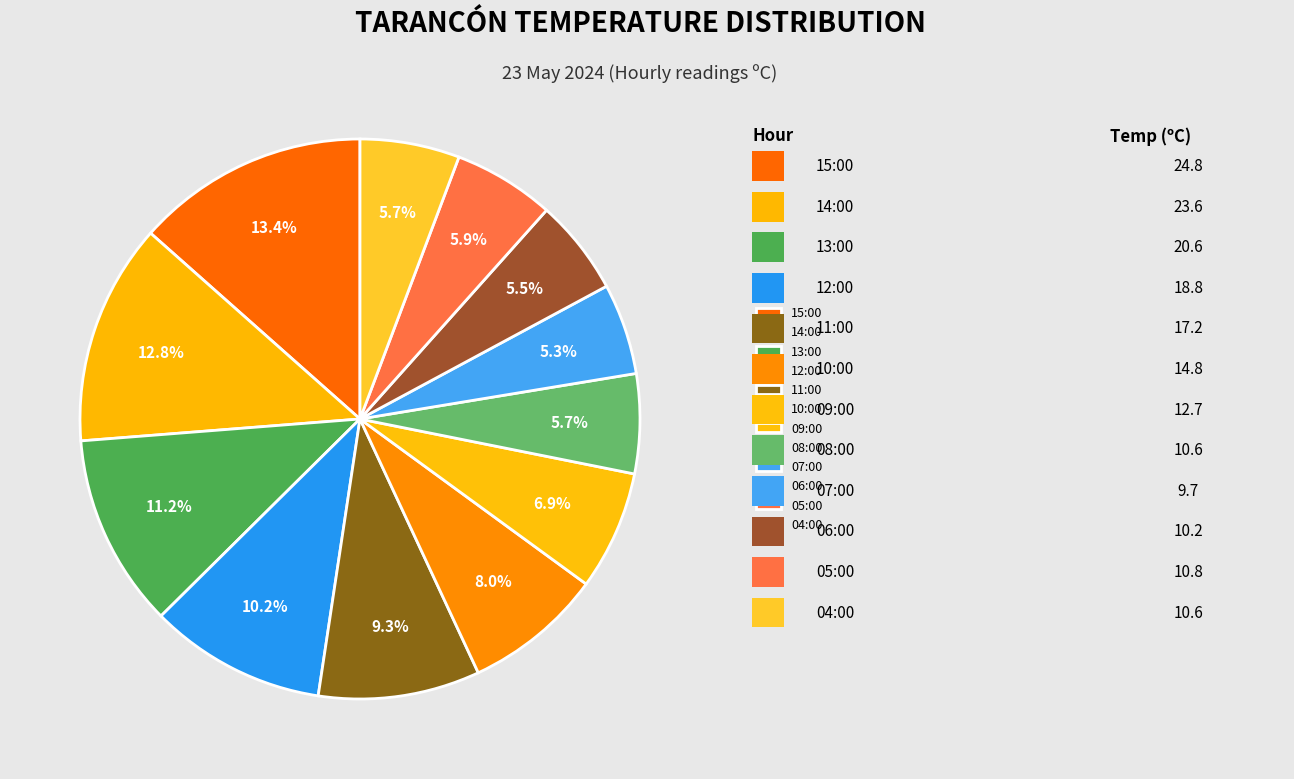

The 15:00 slice represents 13% of the pie. True or false?

True